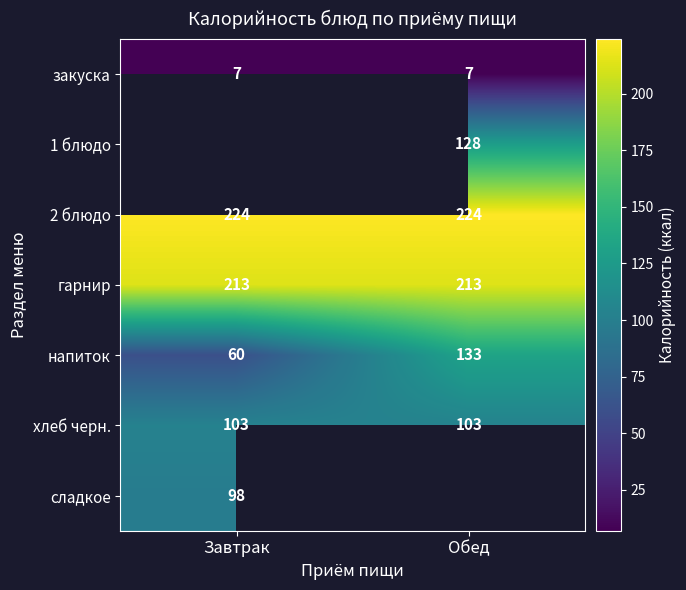

Which has a higher value, Завтрак or Обед?

Завтрак